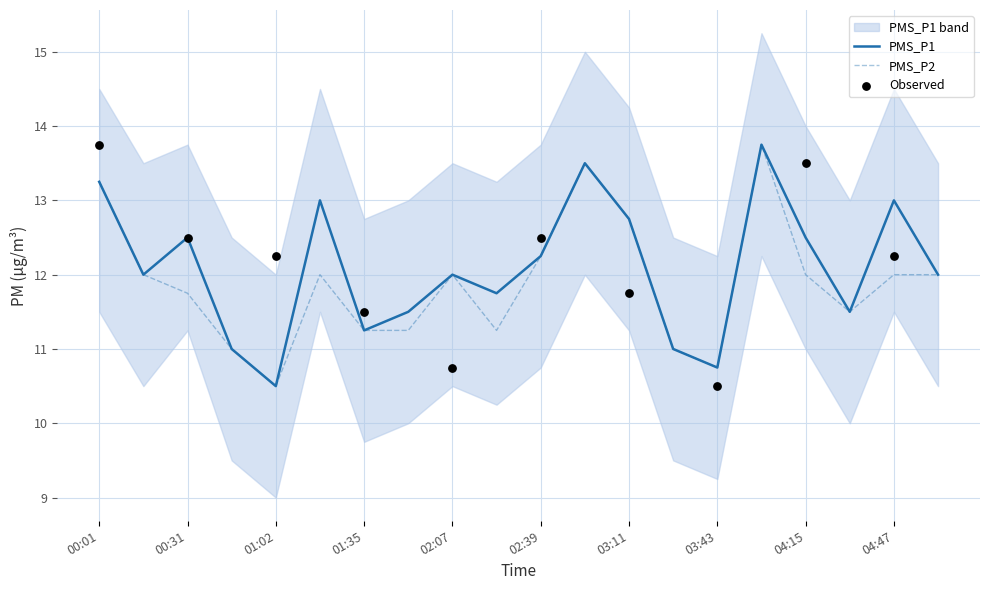

What is the total value across all series at 00:46?

22.0